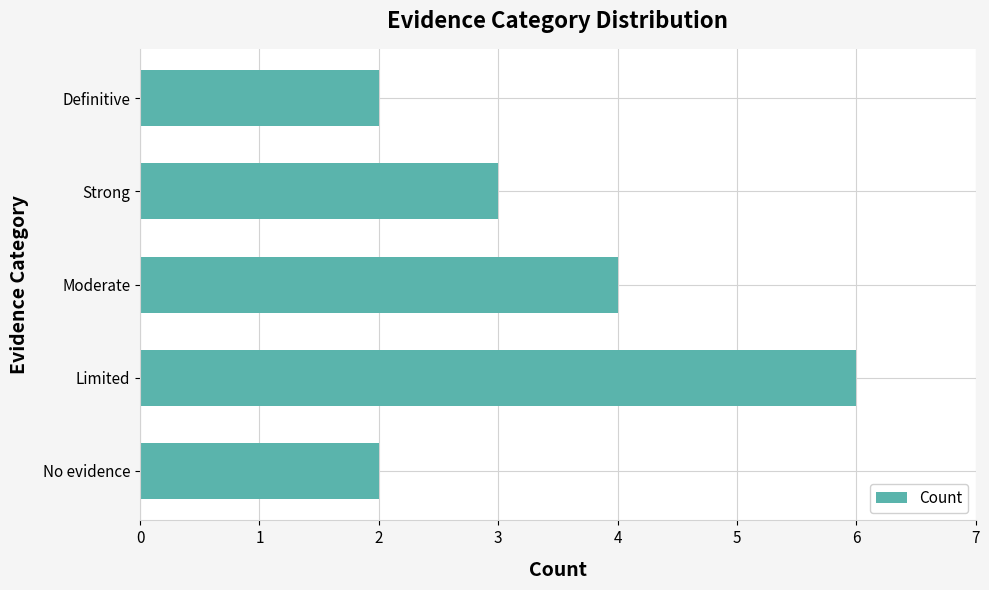

Reading bottom to top, list all the values displayed in this chart.

2	6	4	3	2